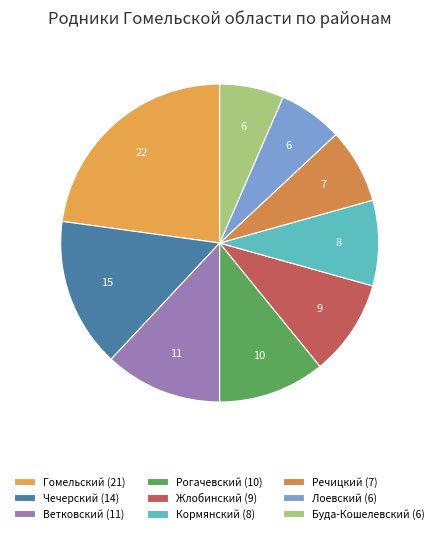

How many slices are in this pie chart?

9